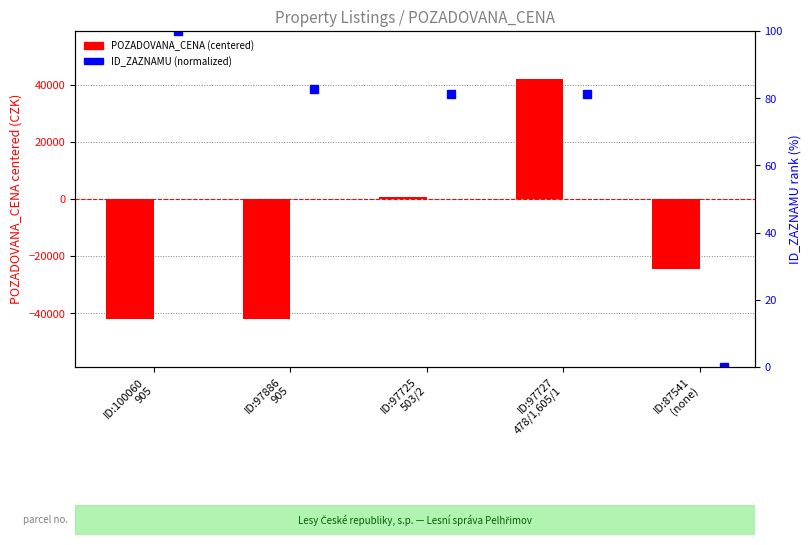

What is the difference between the highest and lowest values at ID:97725
503/2?

703.7